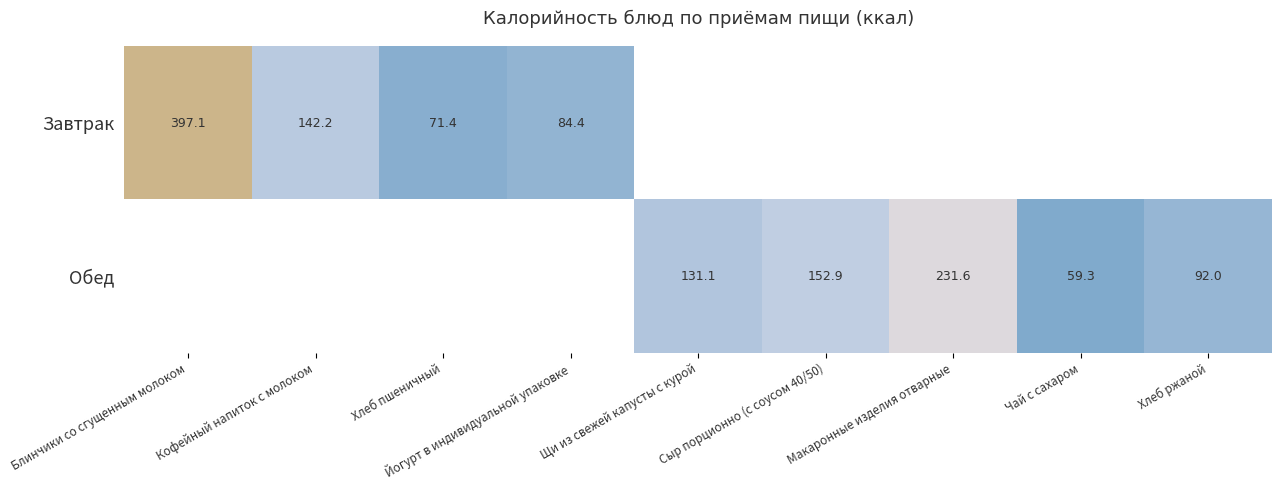

Is the value of Завтрак at Хлеб пшеничный greater than the value of Обед at Сыр порционно (с соусом 40/50)?

No